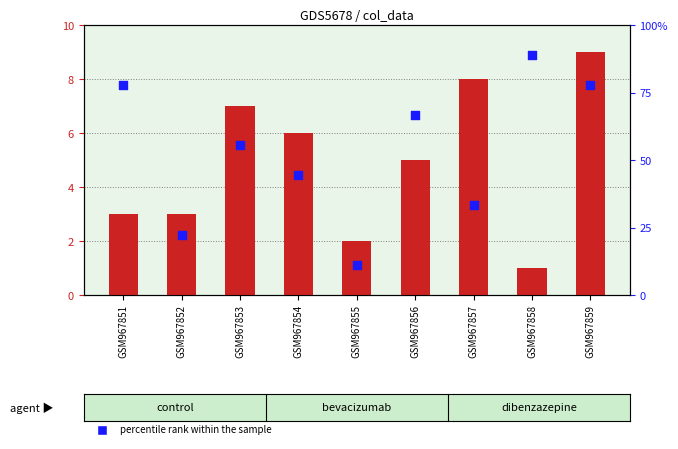

Is the value of transformed count at GSM967857 greater than the value of percentile rank within the sample at GSM967858?

No